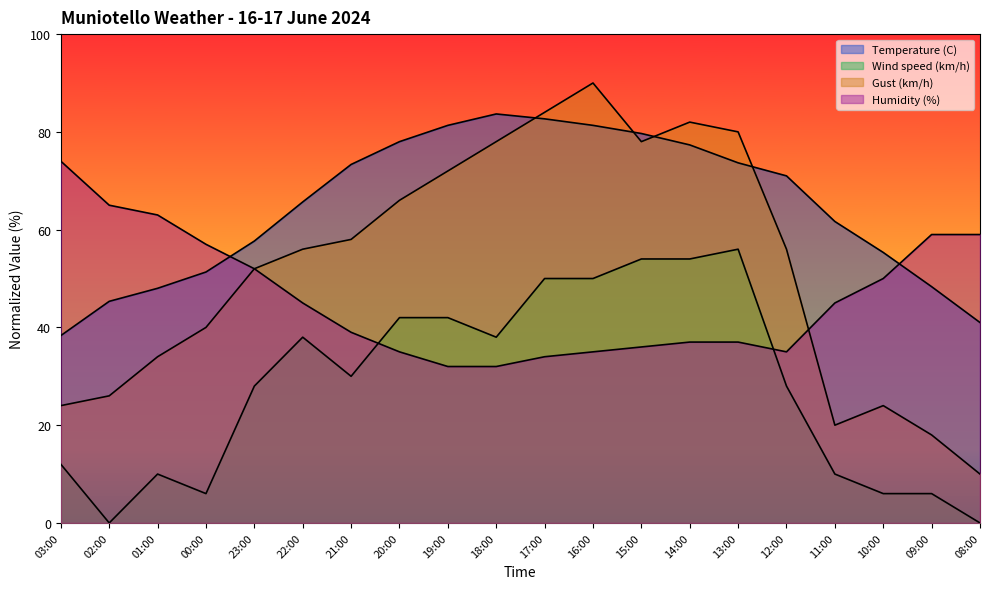

Which series has the widest spread of values?

Gust (km/h)